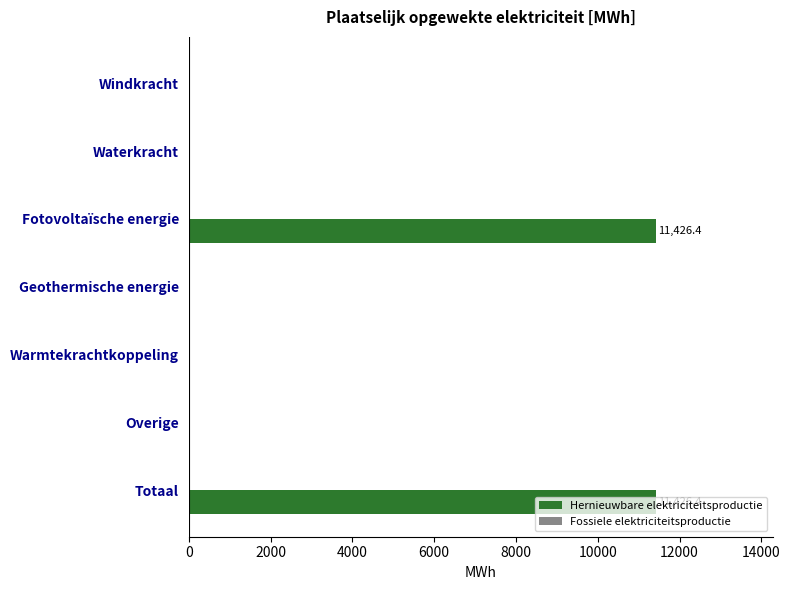

True or false: the data shows 6035.8 at Warmtekrachtkoppeling.

False